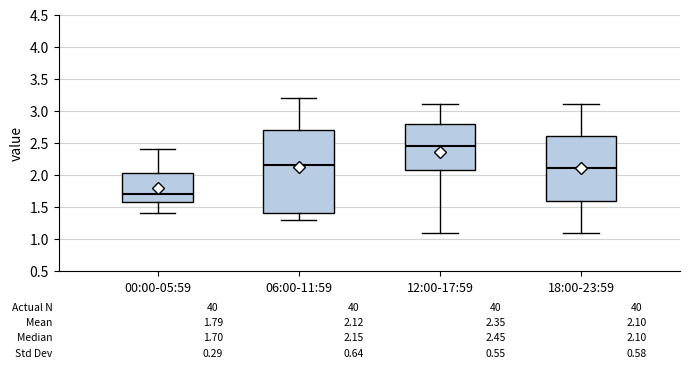

Which box is the tallest, from its lower edge to its upper edge?

06:00-11:59